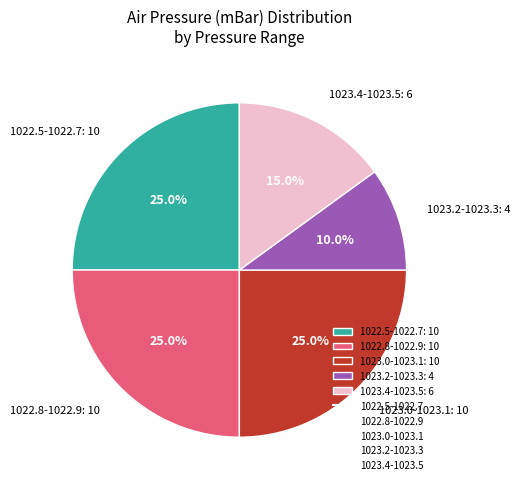

Which category has the smallest portion of the pie?

1023.2-1023.3: 4